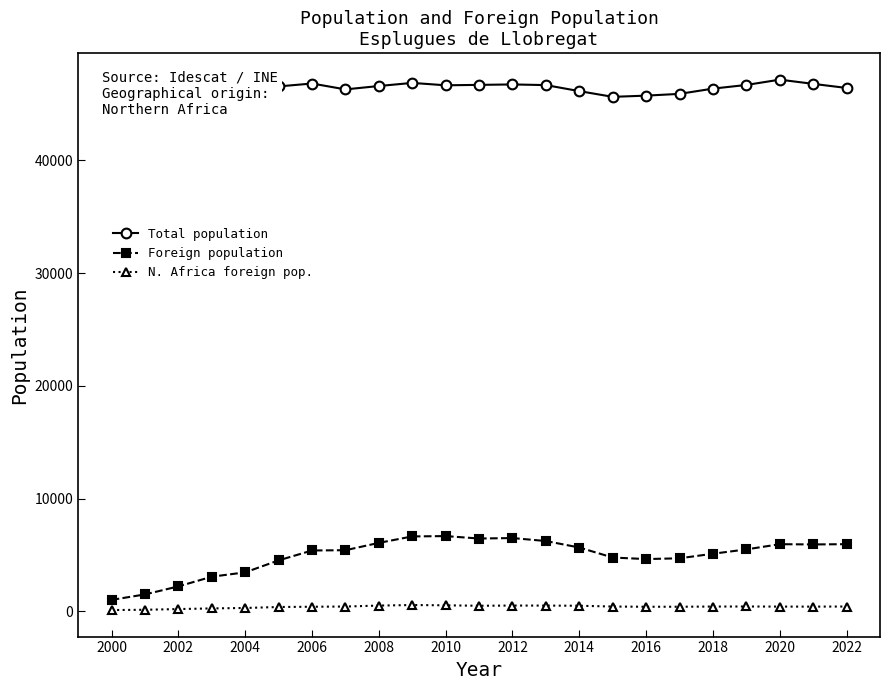

What is the difference between the maximum and minimum values in the Total population series?

1524